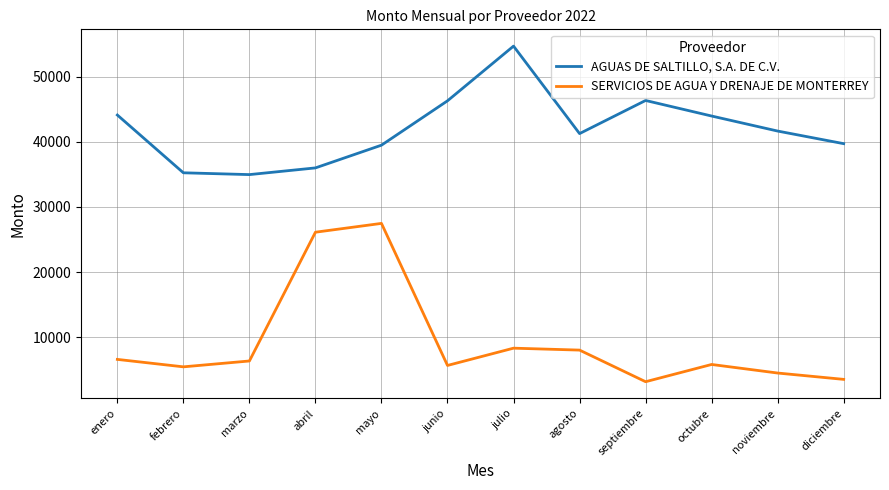

What is the spread (max minus min) of values at junio?

40645.0